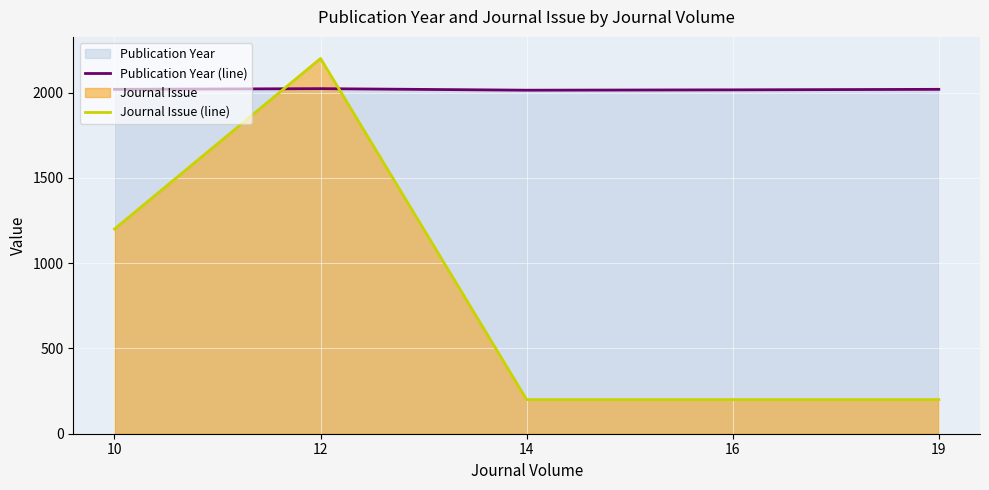

Where is Publication Year (line) nearest to the value 2018?

10